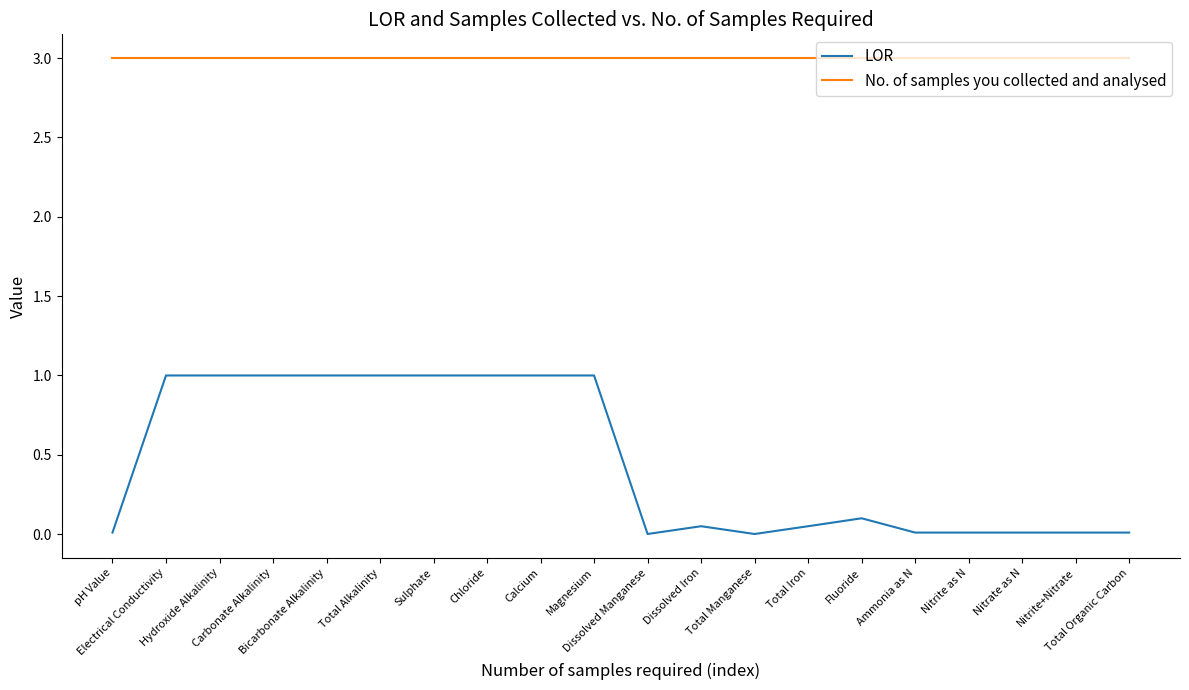

Which series has the largest total across all categories?

No. of samples you collected and analysed